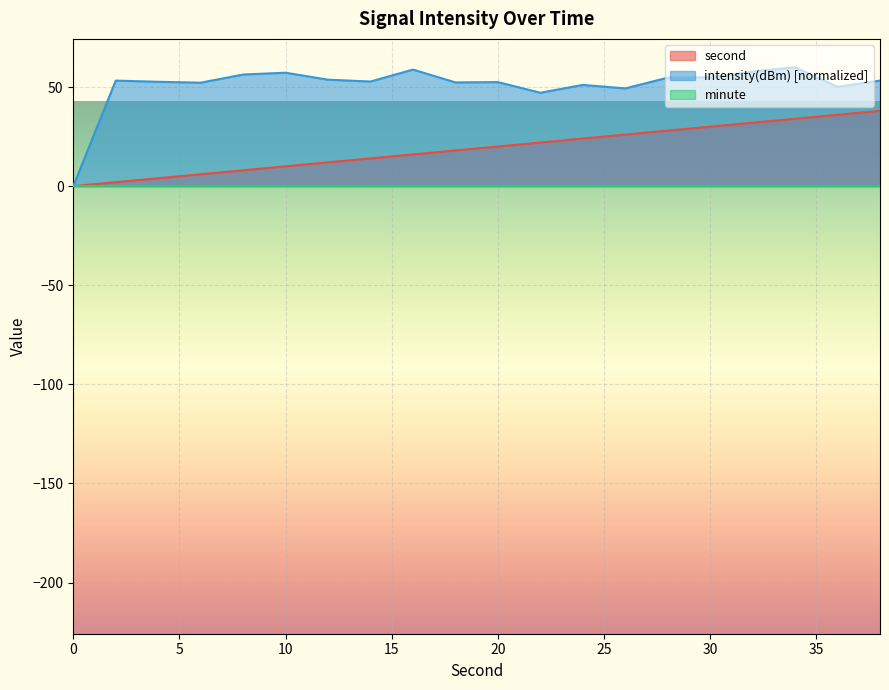

How many values in the second series exceed 20?

9